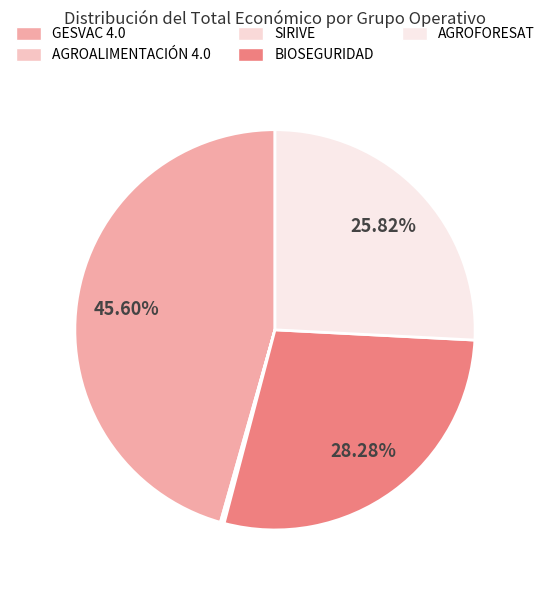

Count the number of slices in the pie.

5